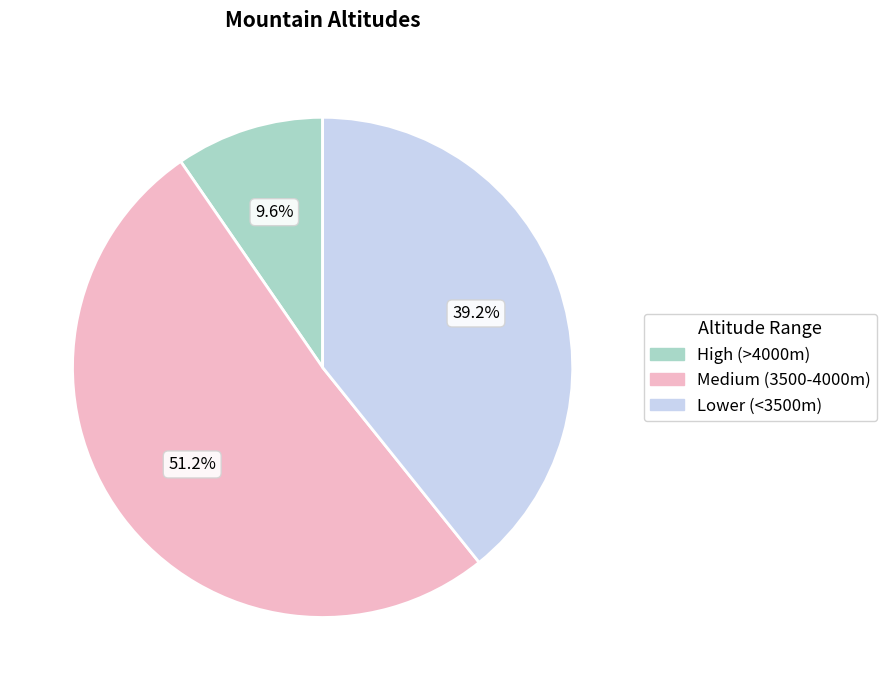

Does any single category account for the majority?

Yes